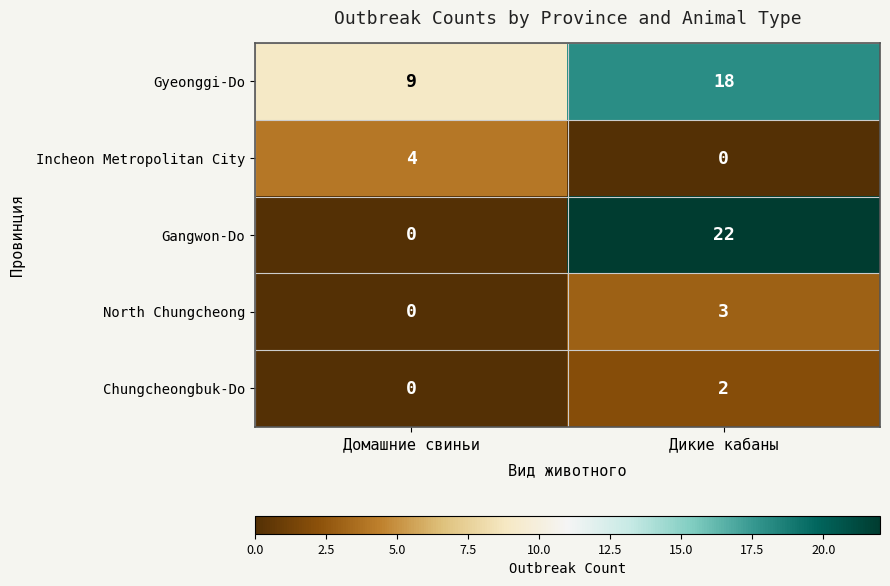

How many values in the Gangwon-Do series are below 22?

1